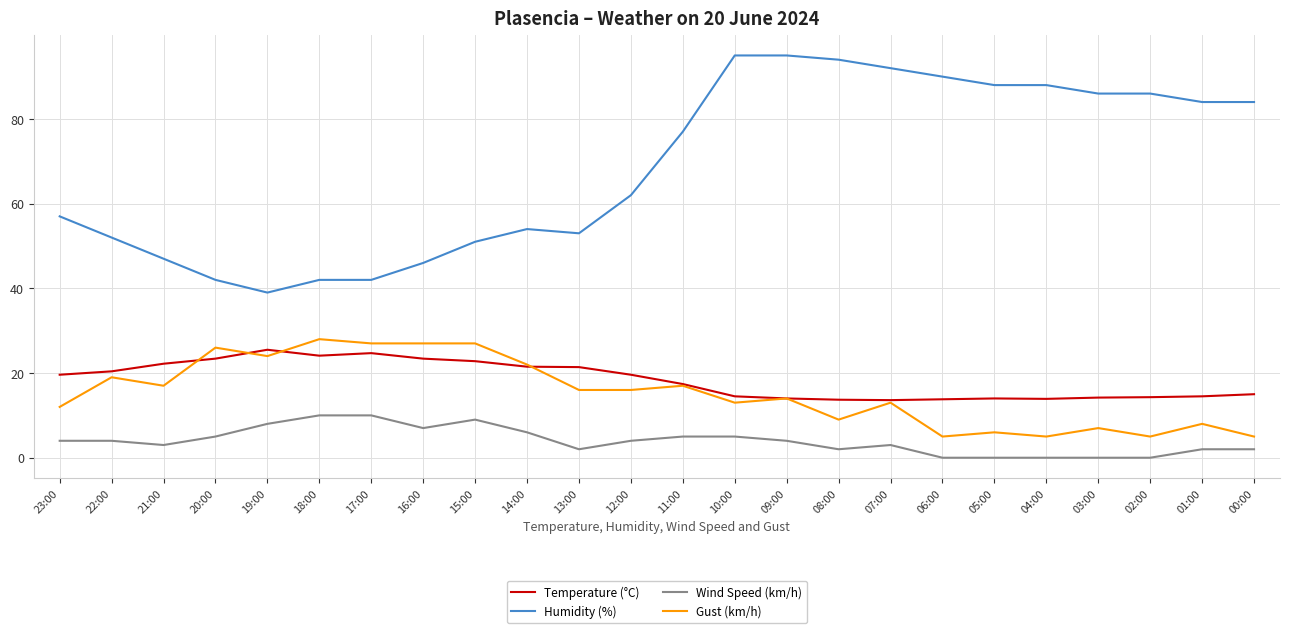

True or false: Temperature (°C) has a value of 18.3 at 04:00.

False